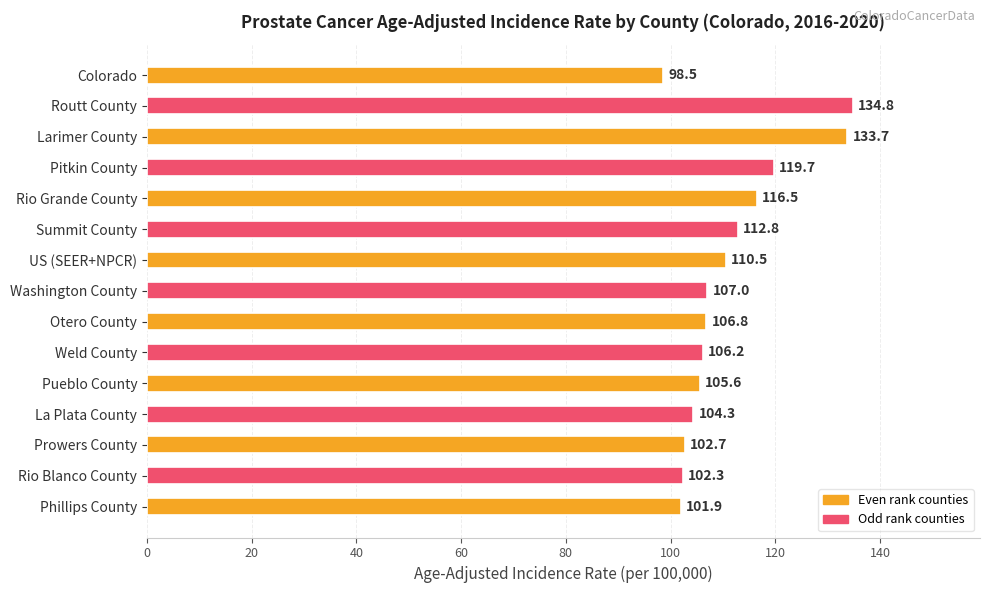

What is the label of the 2nd bar from the top?

Routt County